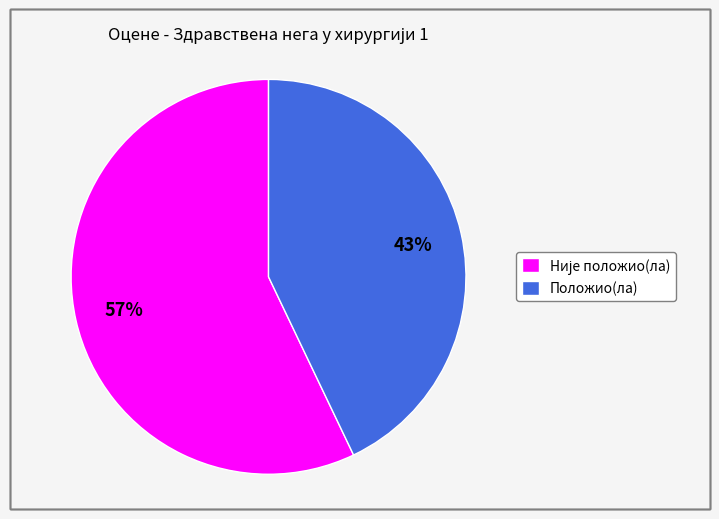

True or false: Положио(ла) accounts for 43% of the total.

True